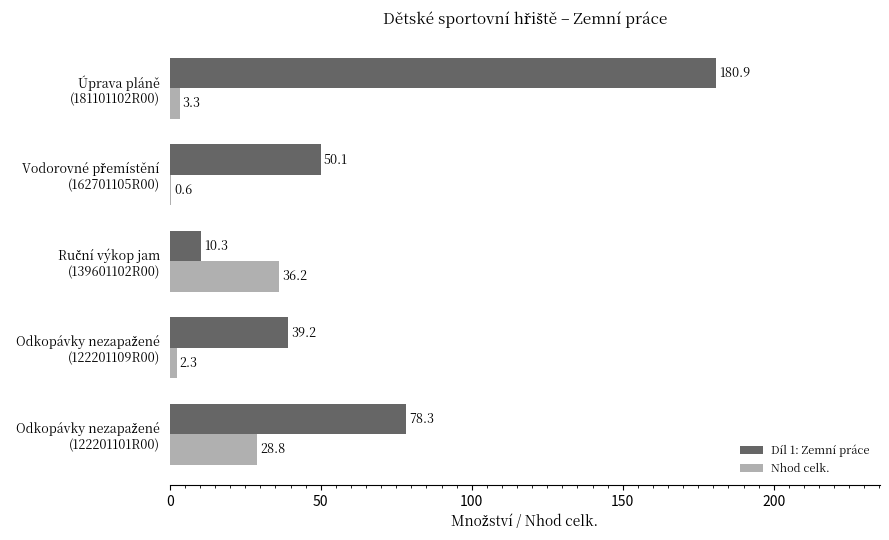

Which series has the largest total across all categories?

Díl 1: Zemní práce